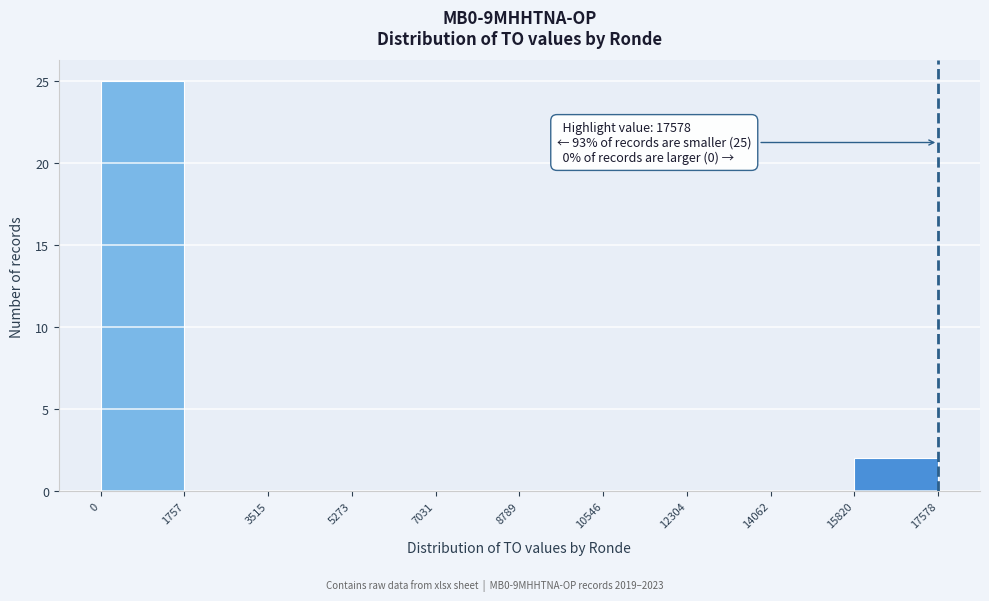

Over which range of the x-axis is the bar tallest?

0 to 1757